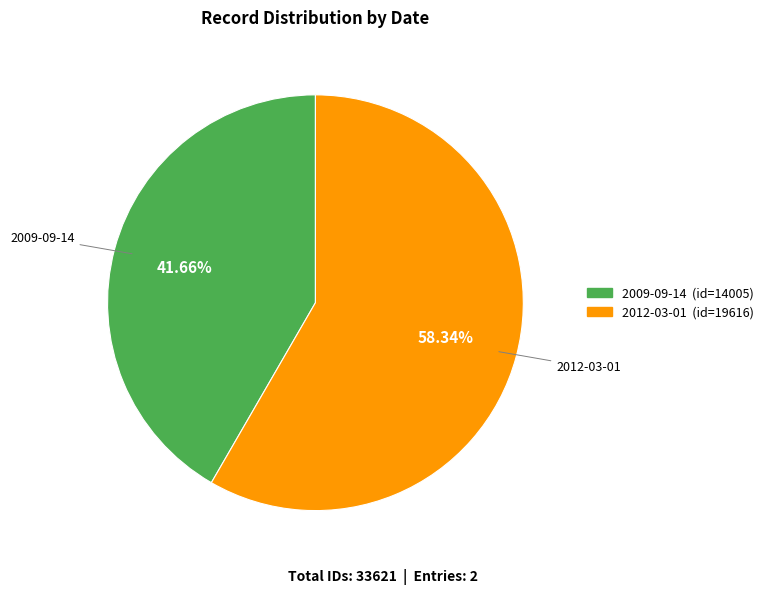

How many slices are in this pie chart?

2